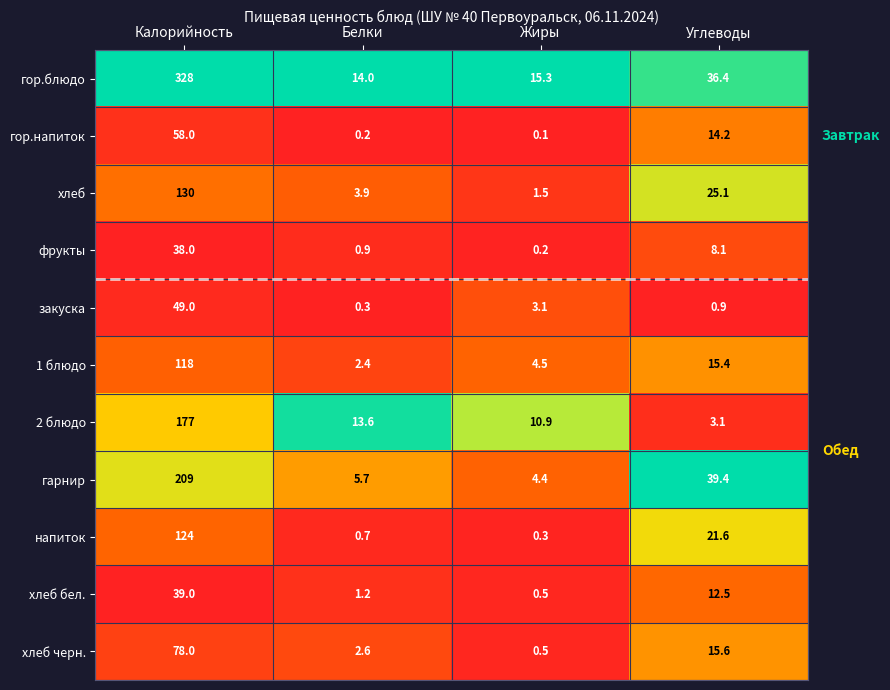

What is the total value across all series at Калорийность?

1348.0